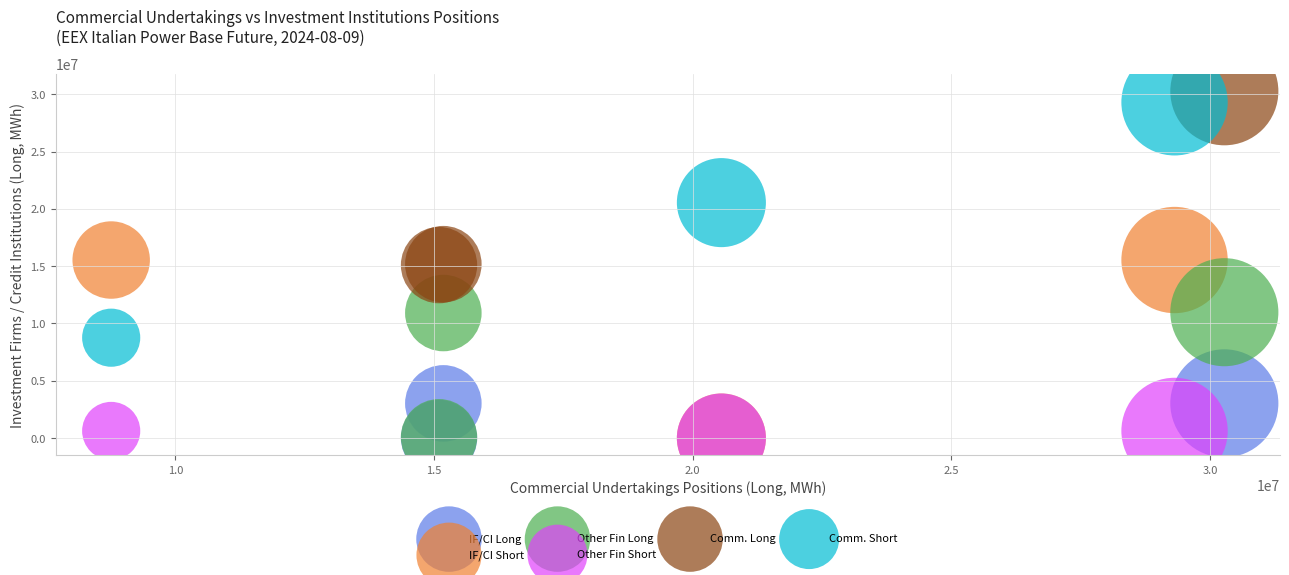

Which series has the widest spread of Y values?

Comm. Short